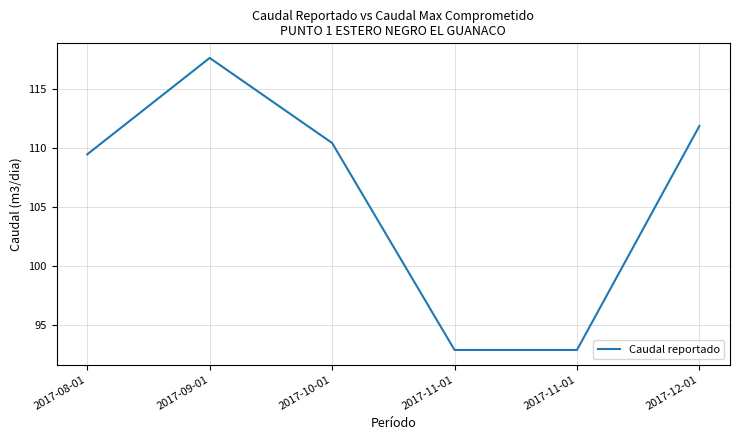

Between 2017-11-01 and 2017-11-01, which is larger?

2017-11-01